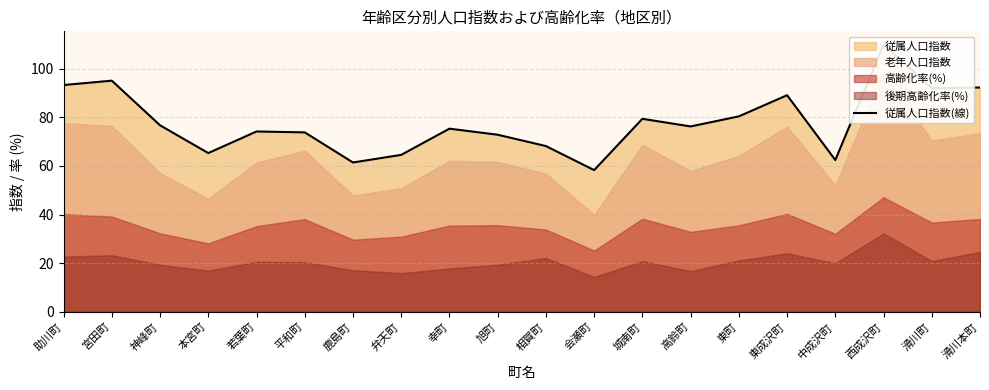

What position from the right is 弁天町?

13